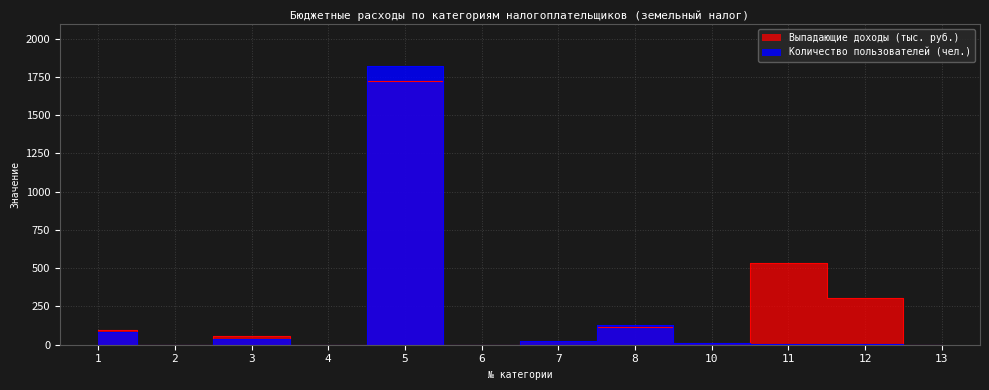

What is the maximum value for Выпадающие доходы (тыс. руб.)?

1722